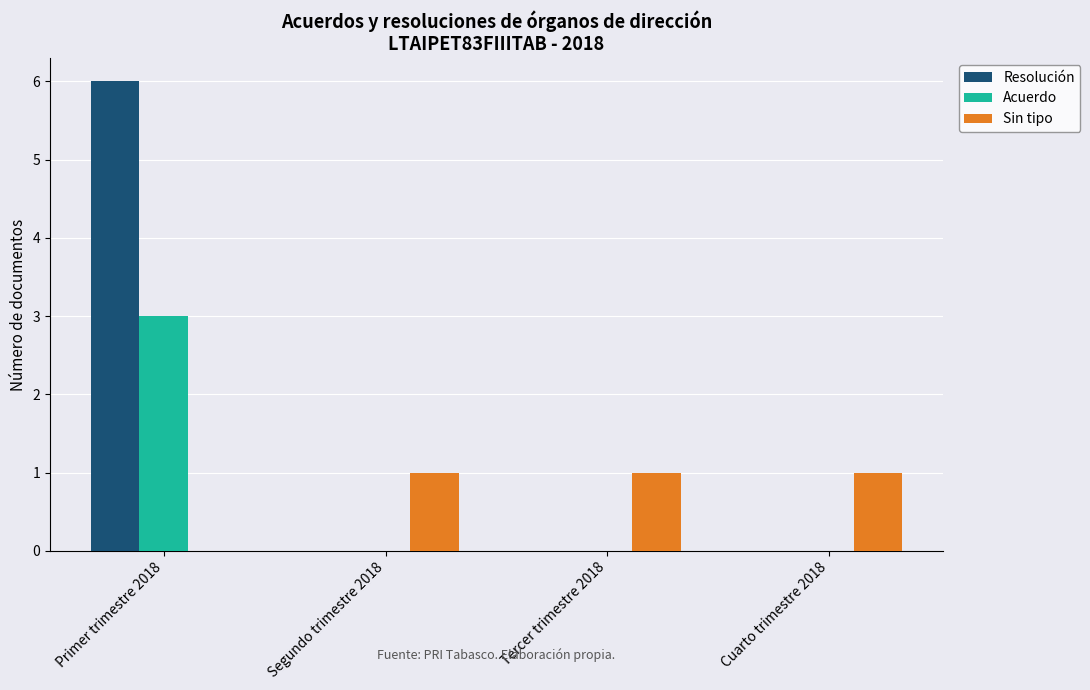

What is the sum of the Sin tipo values at Cuarto trimestre 2018 and Tercer trimestre 2018?

2